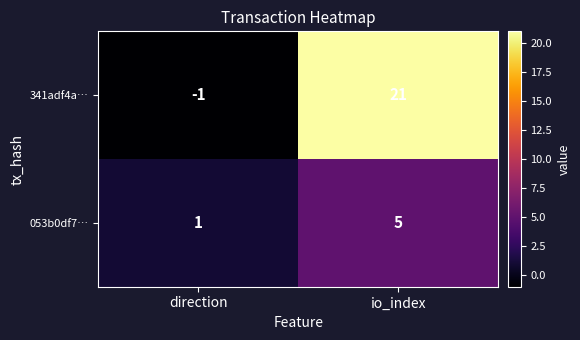

What value does the 053b0df7… series have at io_index?

5